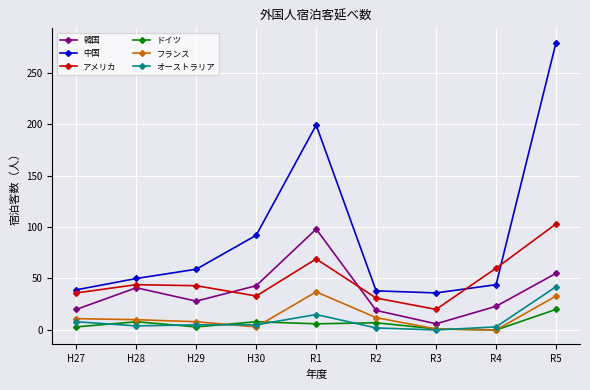

The value of オーストラリア at R3 is 0. True or false?

True